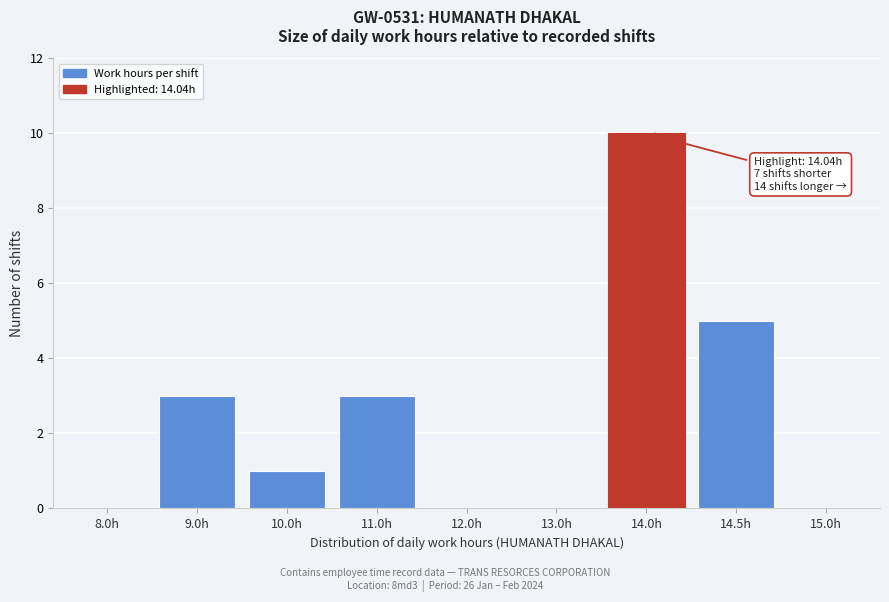

Reading left to right, list all the values displayed in this chart.

8.0h=0	9.0h=3	10.0h=1	11.0h=3	12.0h=0	13.0h=0	14.0h=10	14.5h=5	15.0h=0